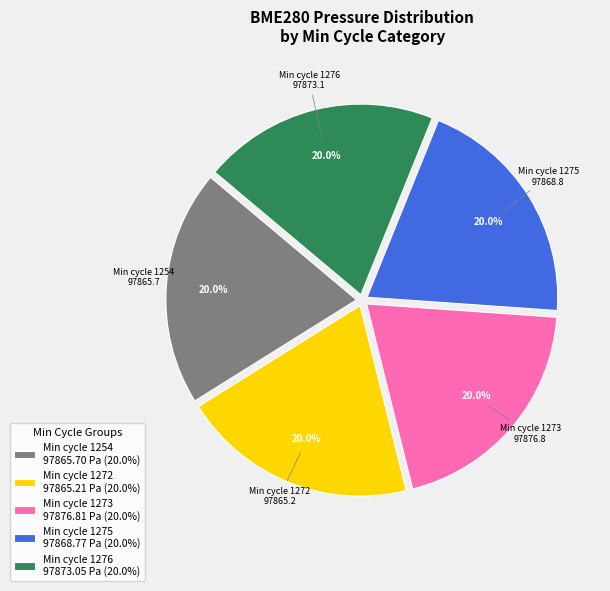

How many segments does this pie chart have?

5